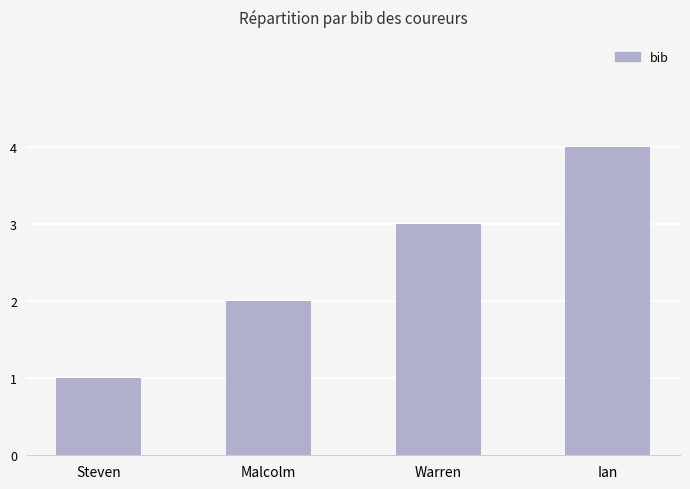

Reading right to left, transcribe all the data shown in this chart.

4	3	2	1